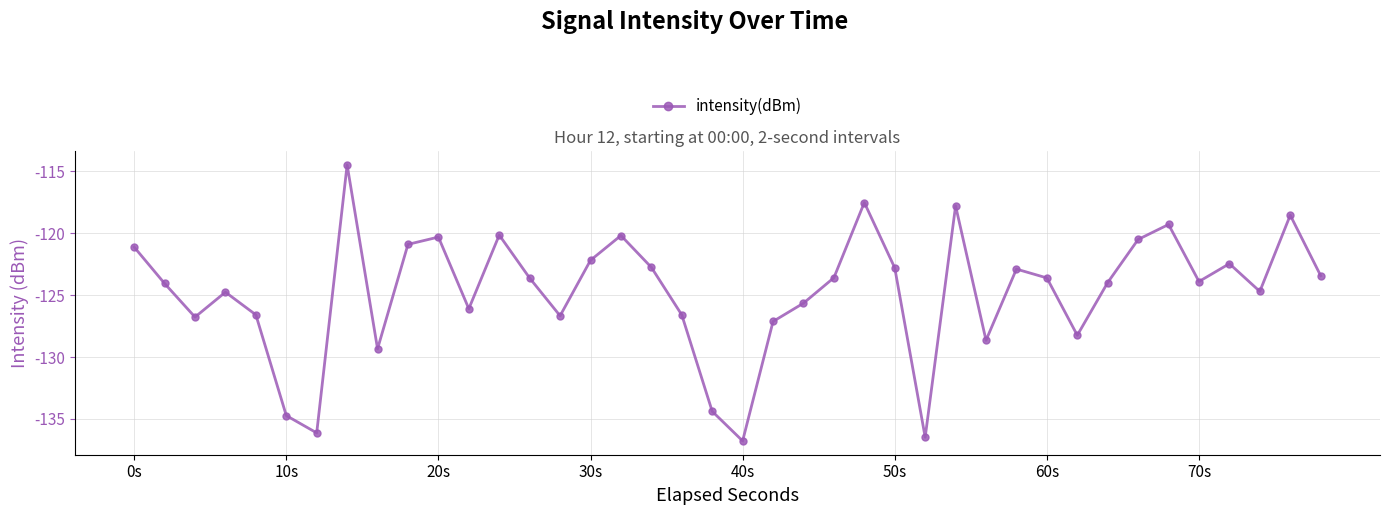

How many points are higher than both their immediate neighbors (excluding endpoints)?

11